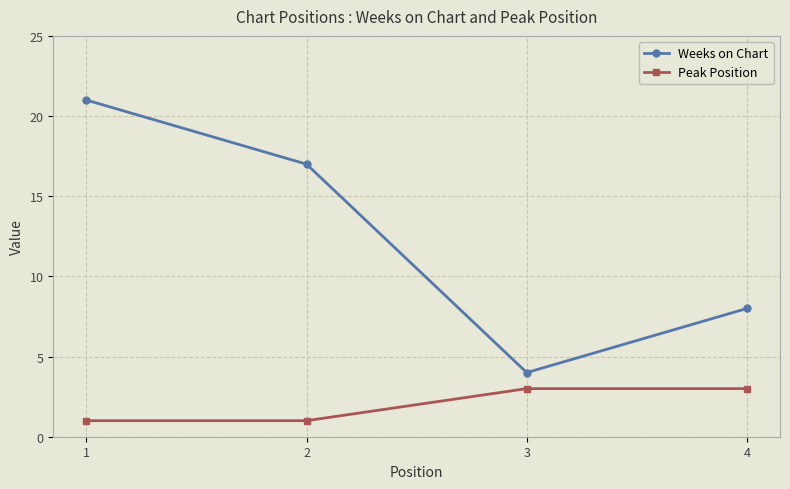

Rank the series by their average value, from lowest to highest.

Peak Position, Weeks on Chart